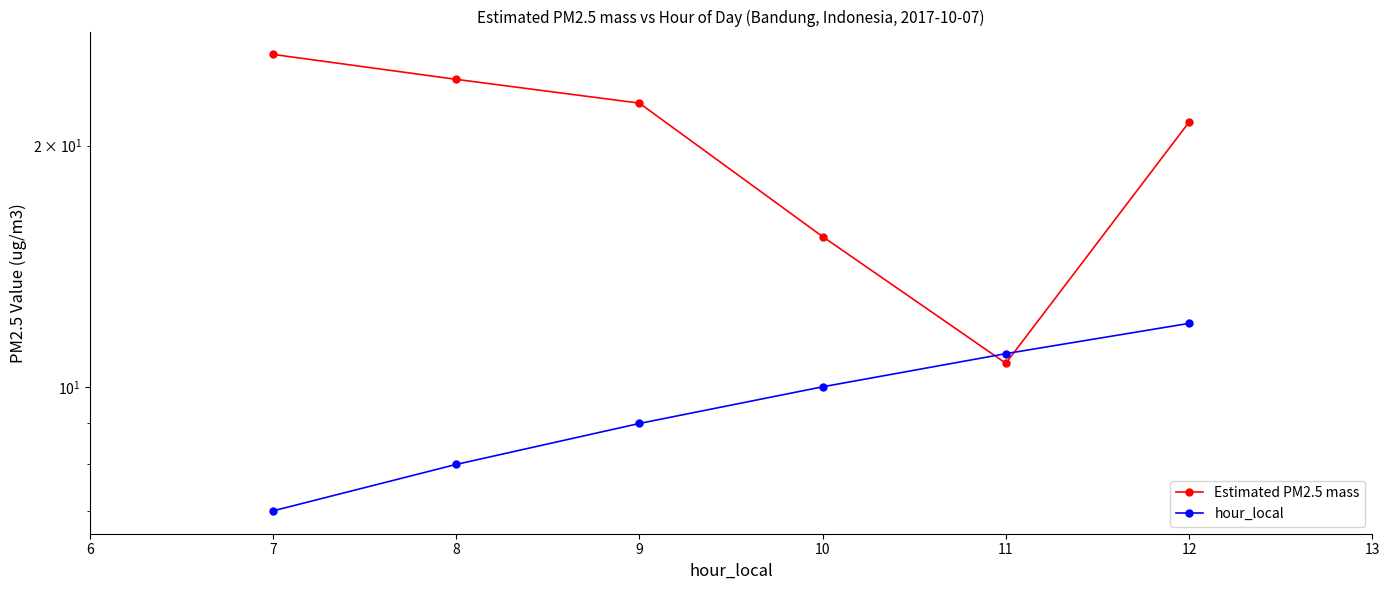

What is the maximum value shown in the chart?

26.0